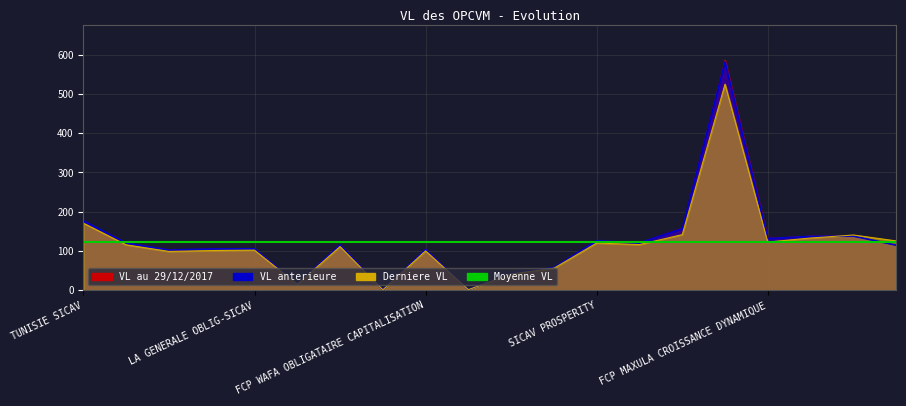

In VL anterieure, how many points are lower than both neighbors (excluding endpoints)?

6